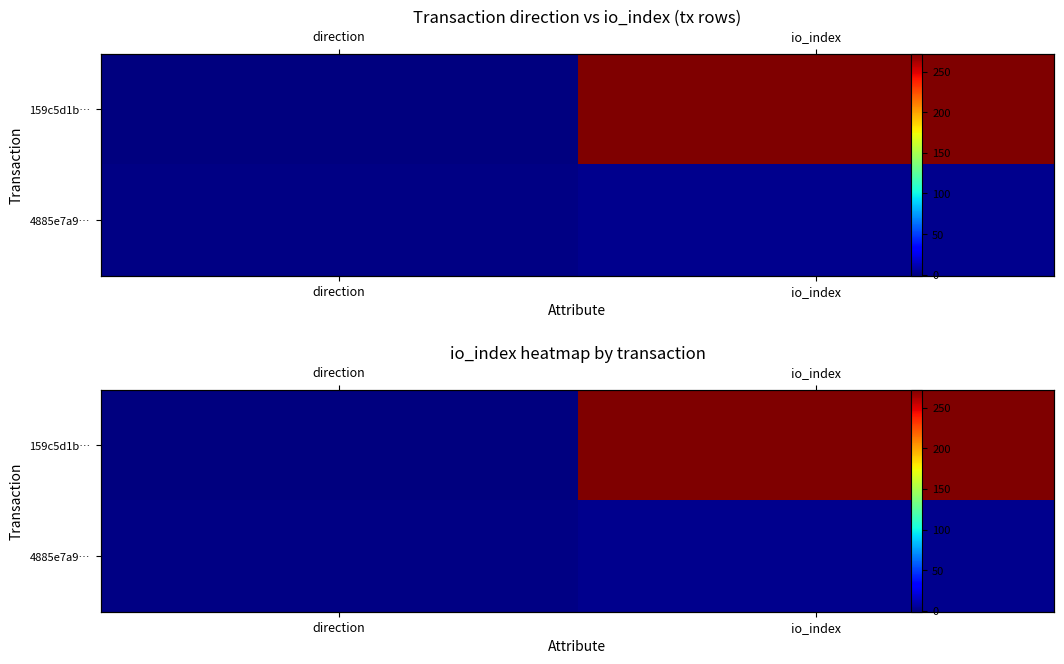

Rank the categories by 4885e7a9… value from lowest to highest.

direction, io_index